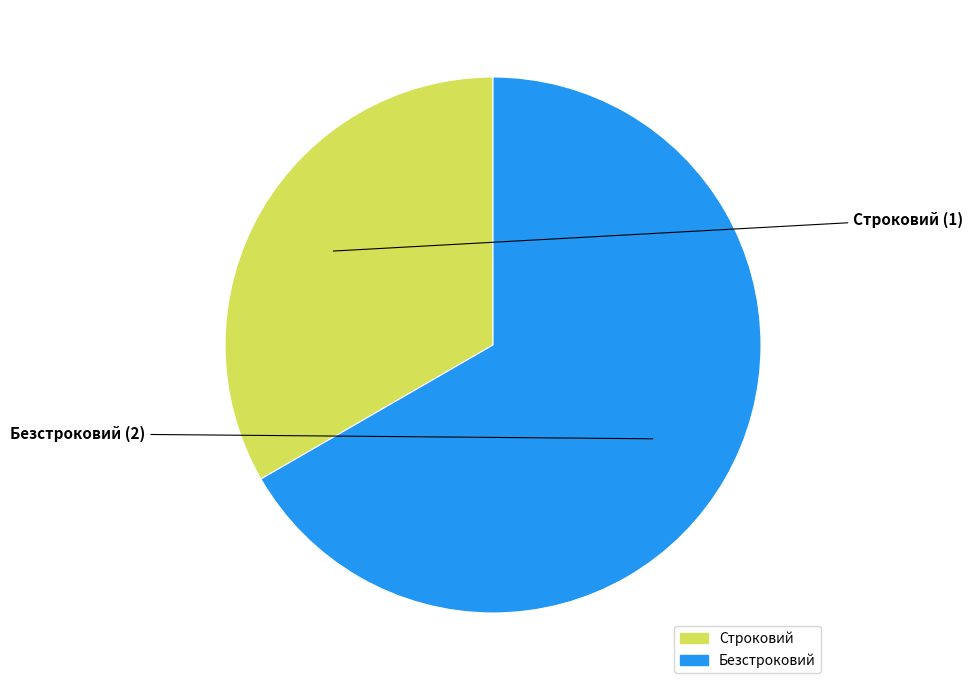

What is the smallest slice in the pie chart?

Строковий